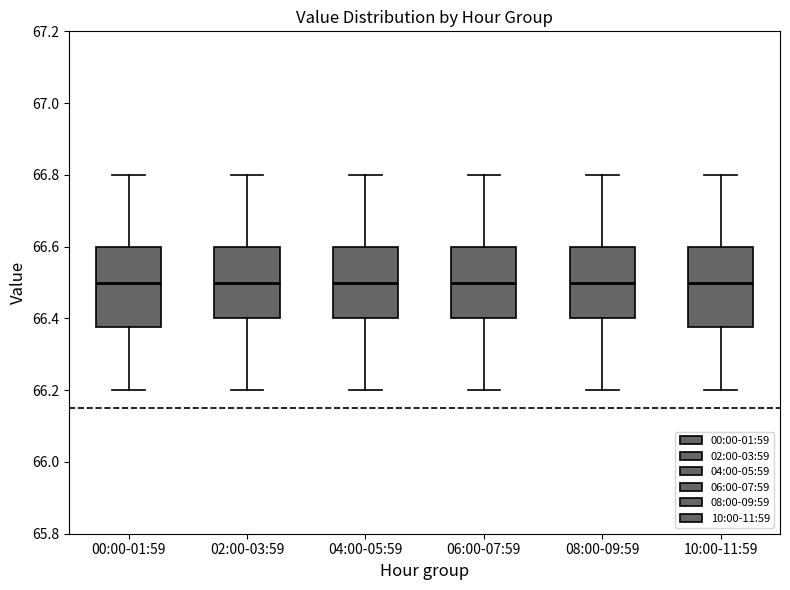

Reading left to right, transcribe this box plot: for each box, give where its median line is, the range the box spans, and where its two whiskers end, as read against the y-axis. The values are not printed on the chart, so give them approximately, as read against the axis.

00:00-01:59: median 66.50, box 66.38 to 66.60, whiskers 66.20 to 66.80
02:00-03:59: median 66.50, box 66.40 to 66.60, whiskers 66.20 to 66.80
04:00-05:59: median 66.50, box 66.40 to 66.60, whiskers 66.20 to 66.80
06:00-07:59: median 66.50, box 66.40 to 66.60, whiskers 66.20 to 66.80
08:00-09:59: median 66.50, box 66.40 to 66.60, whiskers 66.20 to 66.80
10:00-11:59: median 66.50, box 66.38 to 66.60, whiskers 66.20 to 66.80